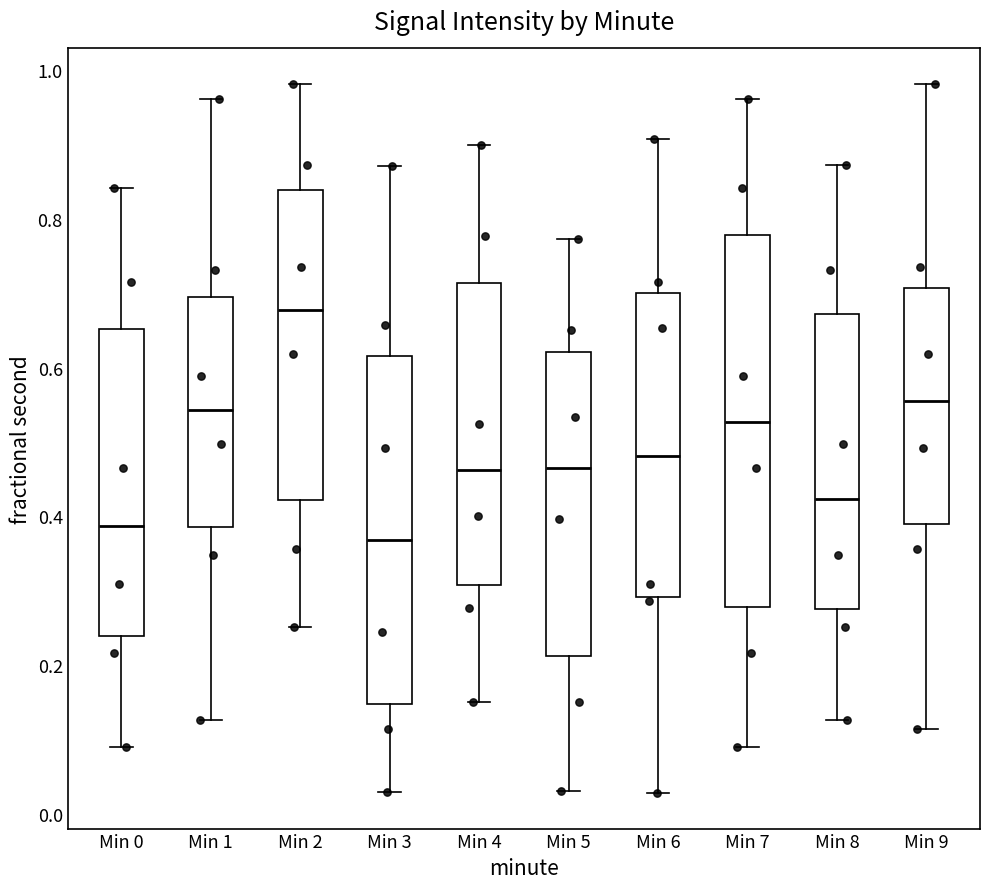

Reading left to right, read every box against the y-axis: the position of its median line, the range the box covers, and the ends of its whiskers. The values are not printed on the chart, so give them approximately, as read against the axis.

Min 0: median 0.38, box 0.24 to 0.66, whiskers 0.08 to 0.84
Min 1: median 0.54, box 0.38 to 0.70, whiskers 0.12 to 0.96
Min 2: median 0.68, box 0.42 to 0.84, whiskers 0.26 to 0.98
Min 3: median 0.36, box 0.14 to 0.62, whiskers 0.02 to 0.88
Min 4: median 0.46, box 0.30 to 0.72, whiskers 0.16 to 0.90
Min 5: median 0.46, box 0.22 to 0.62, whiskers 0.04 to 0.78
Min 6: median 0.48, box 0.30 to 0.70, whiskers 0.02 to 0.90
Min 7: median 0.52, box 0.28 to 0.78, whiskers 0.08 to 0.96
Min 8: median 0.42, box 0.28 to 0.68, whiskers 0.12 to 0.88
Min 9: median 0.56, box 0.40 to 0.70, whiskers 0.12 to 0.98